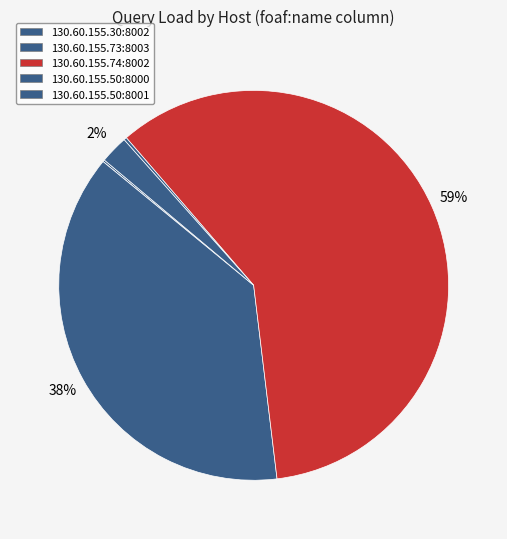

Which slice is the largest?

130.60.155.74:8002